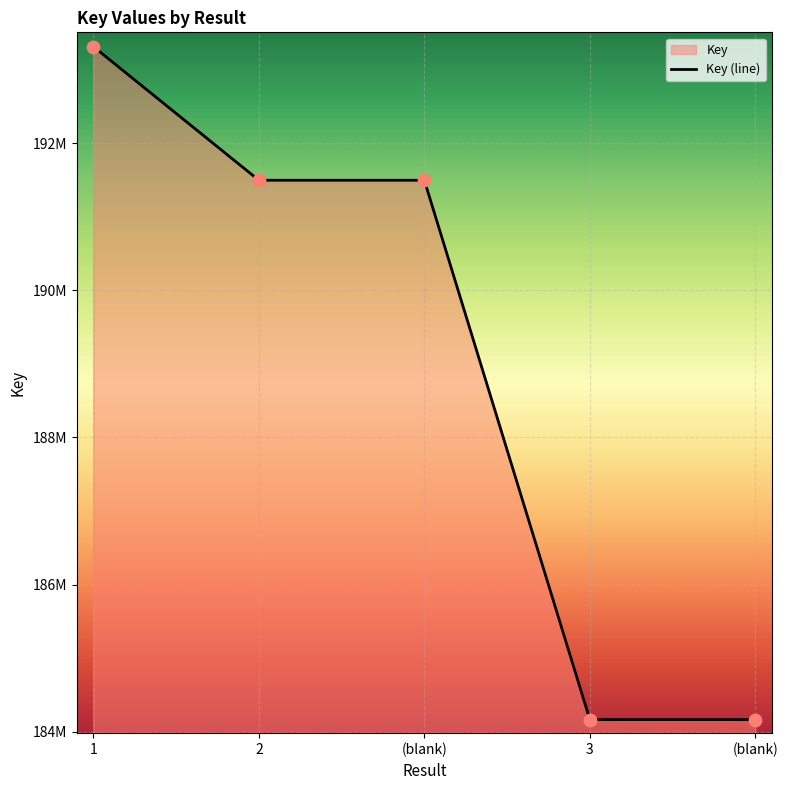

What is the ratio of the value at (blank) to the value at 3?

1.0